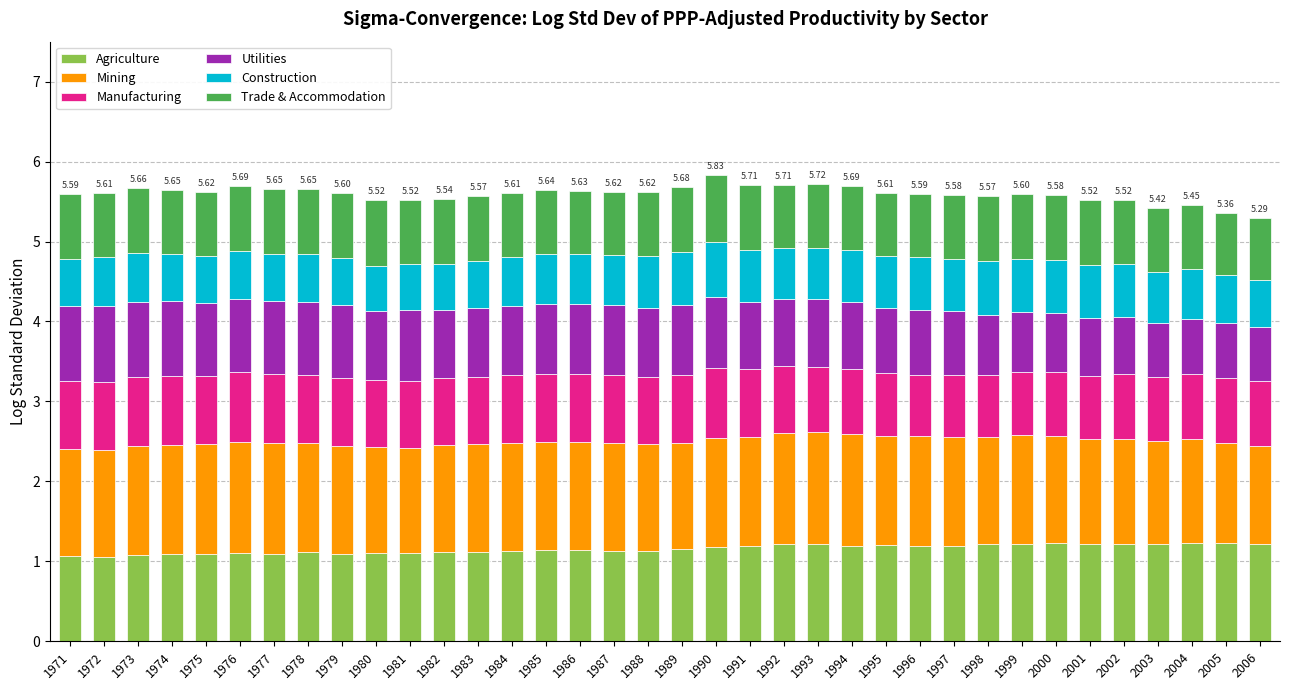

What is the total value across all series at 1978?

5.7